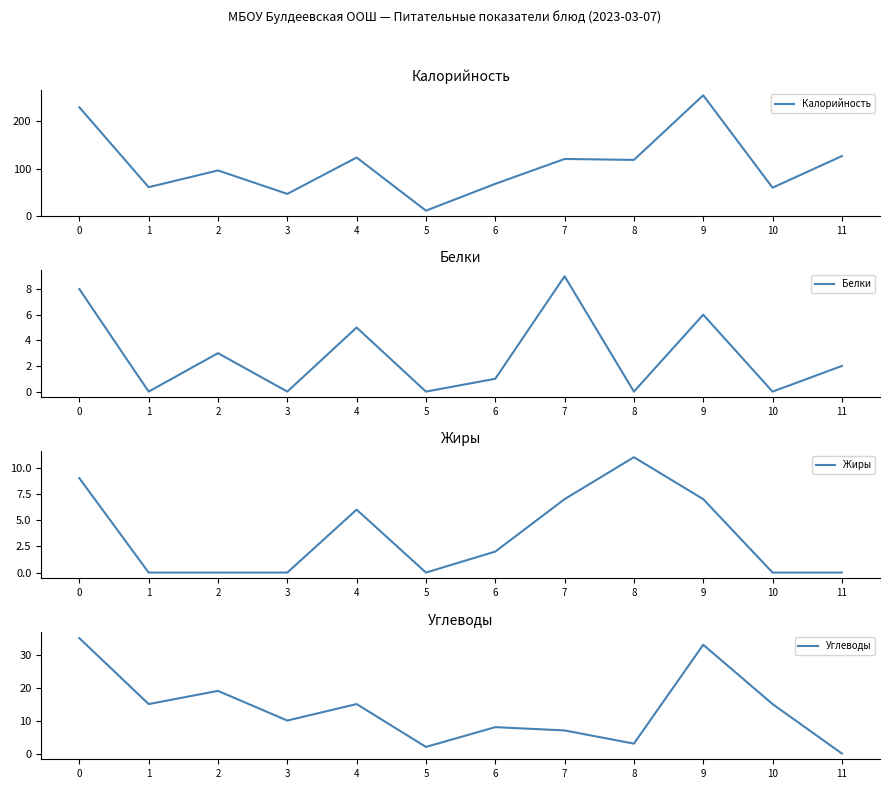

Is this an area chart (filled region under the line)?

No